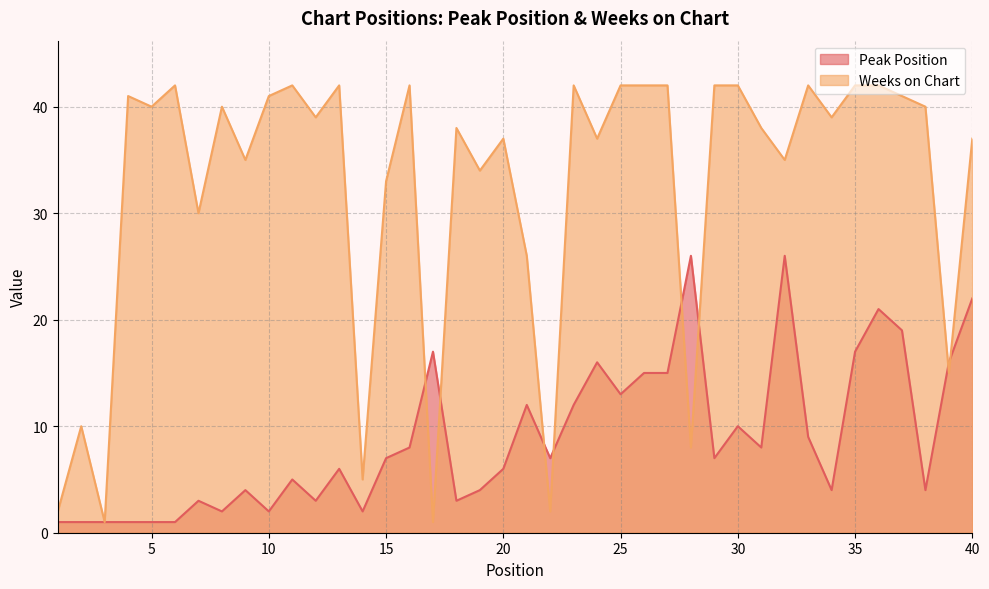

At which label is Peak Position closest to 13?

25